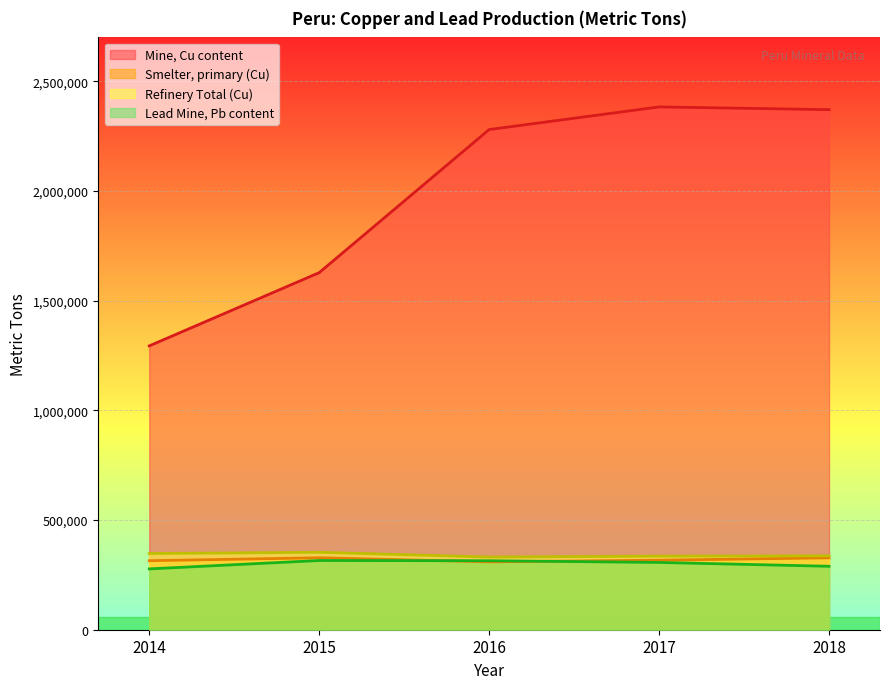

What is the minimum value for Refinery Total (Cu)?

331324